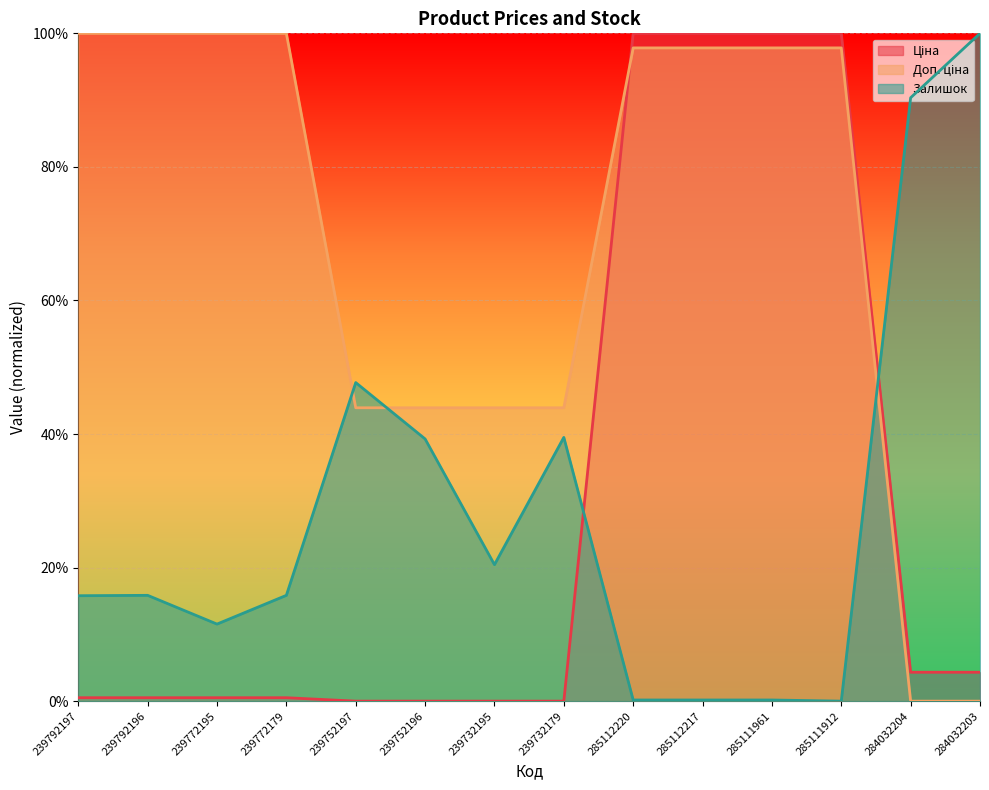

How many lines are shown in the chart?

3